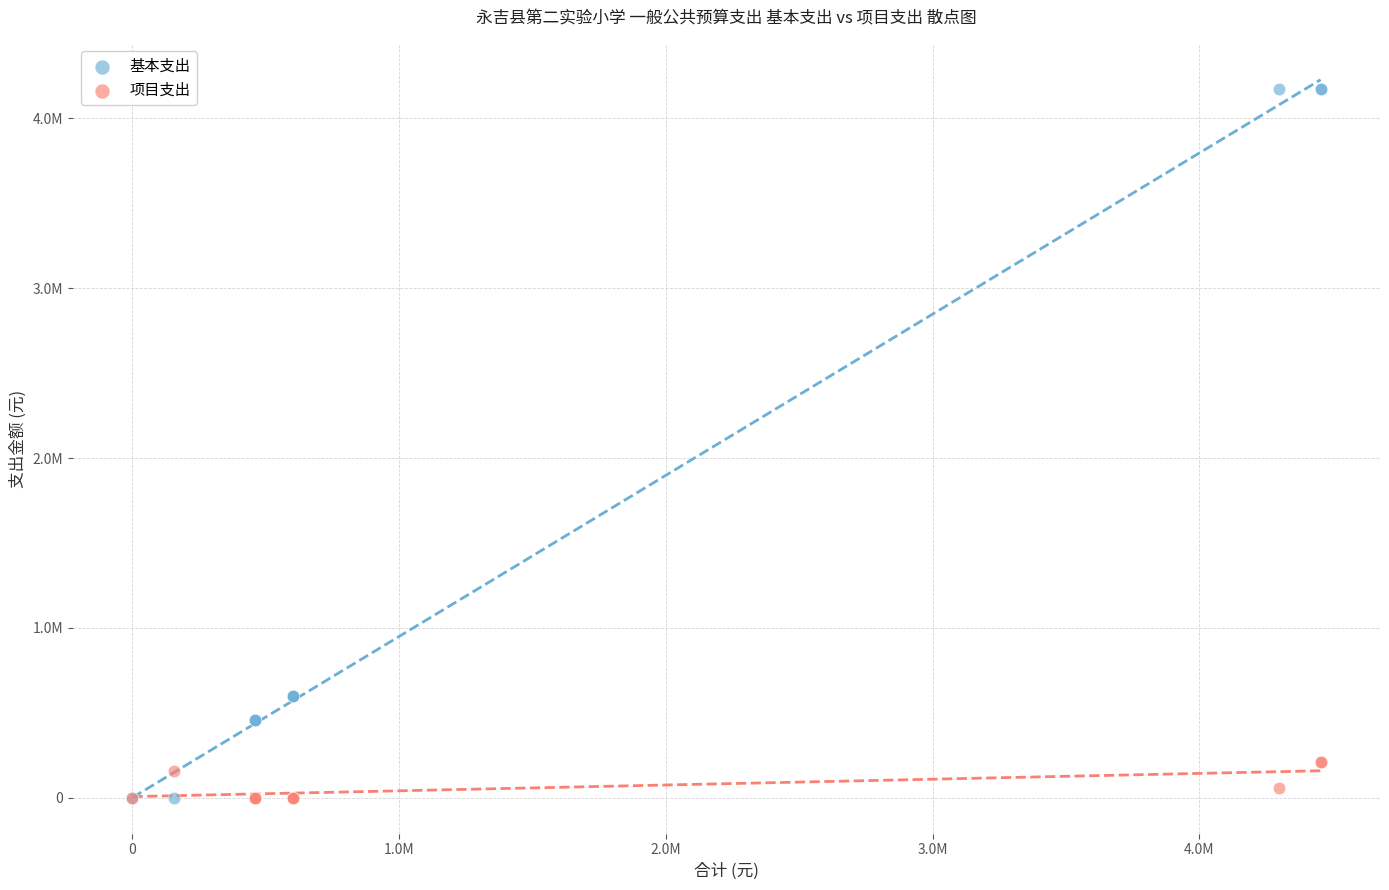

What are all the series names shown in the legend?

基本支出, 项目支出